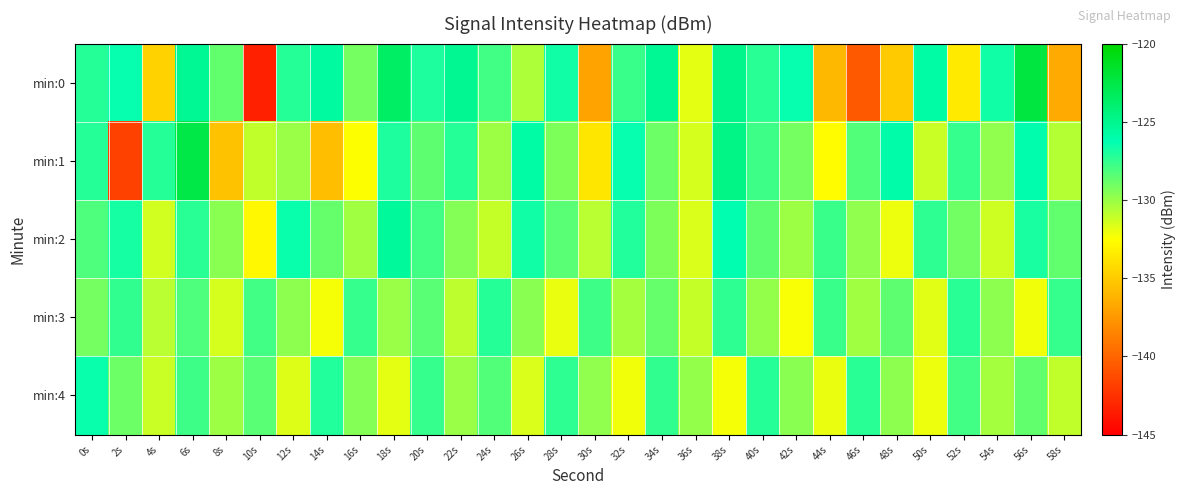

At which category does the chart reach its minimum across all series?

10s